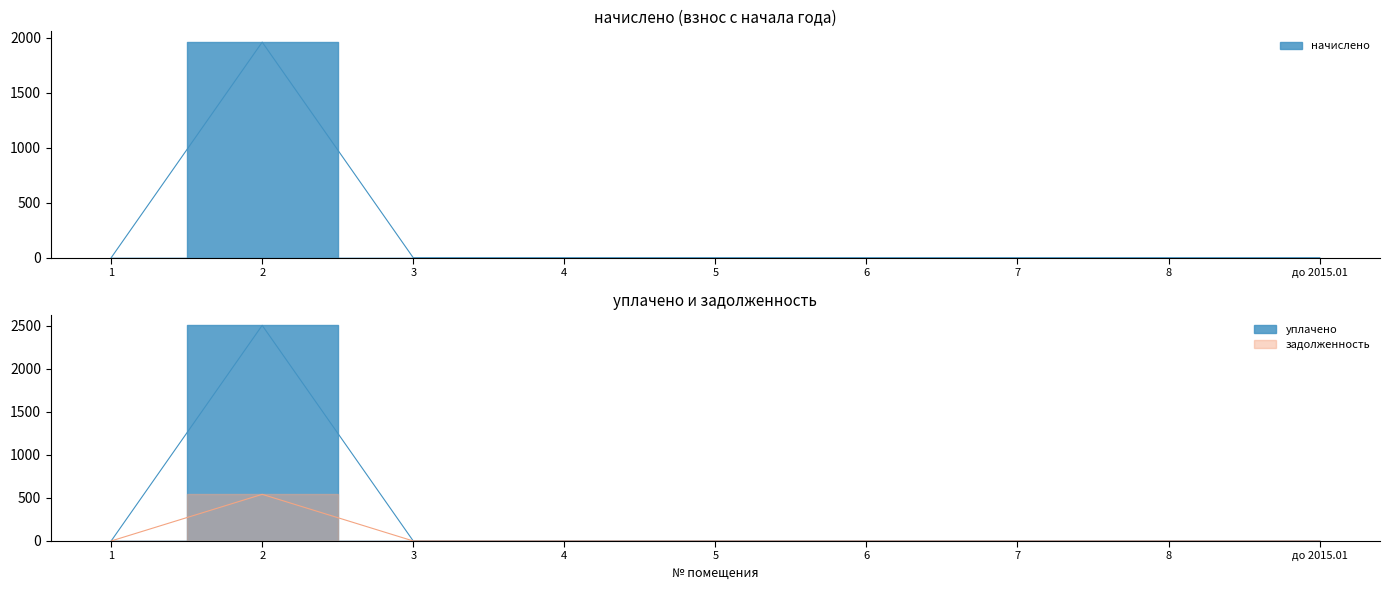

How many data points in задолженность are above 0?

1